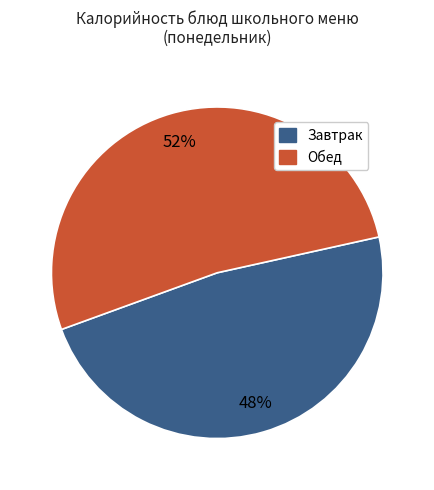

To the nearest percent, what is the difference between the largest and smallest slice percentages?

4%